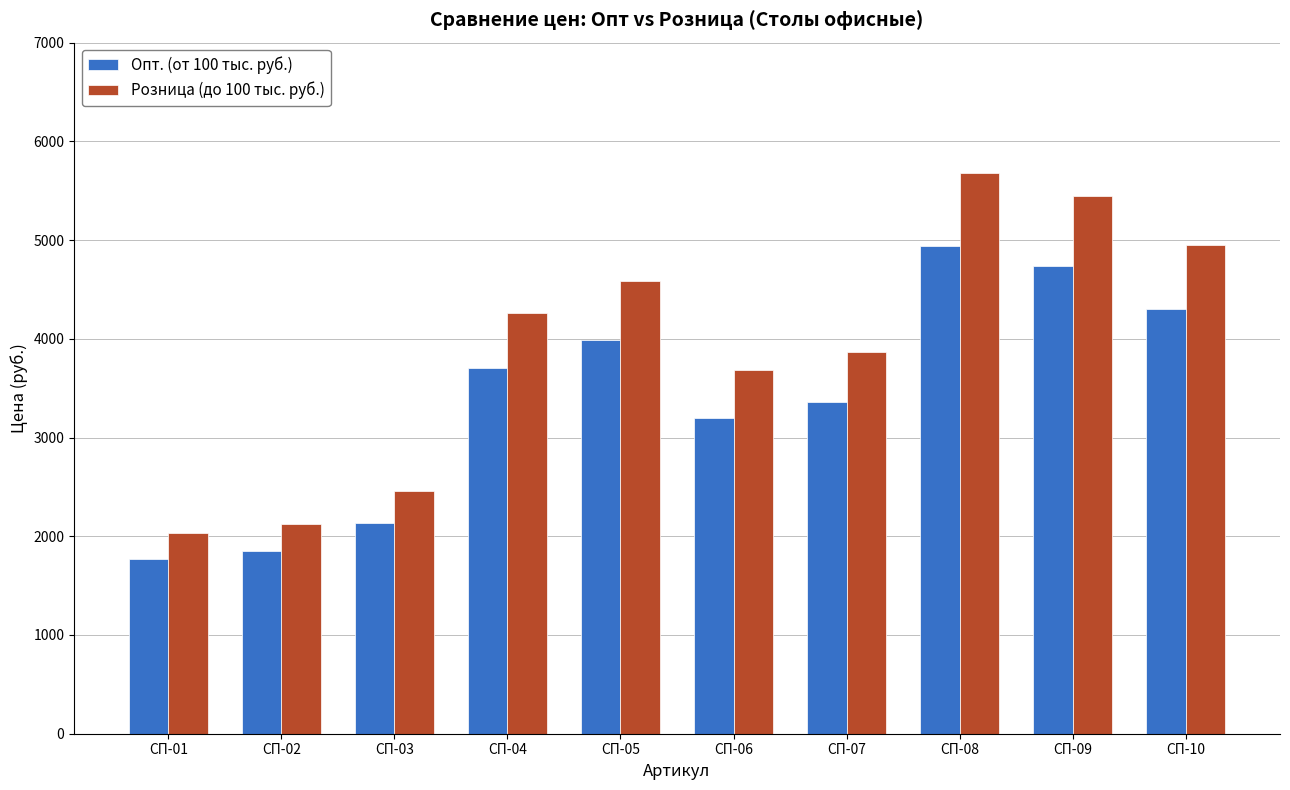

True or false: Розница (до 100 тыс. руб.) has a value of 2291.7 at СП-06.

False